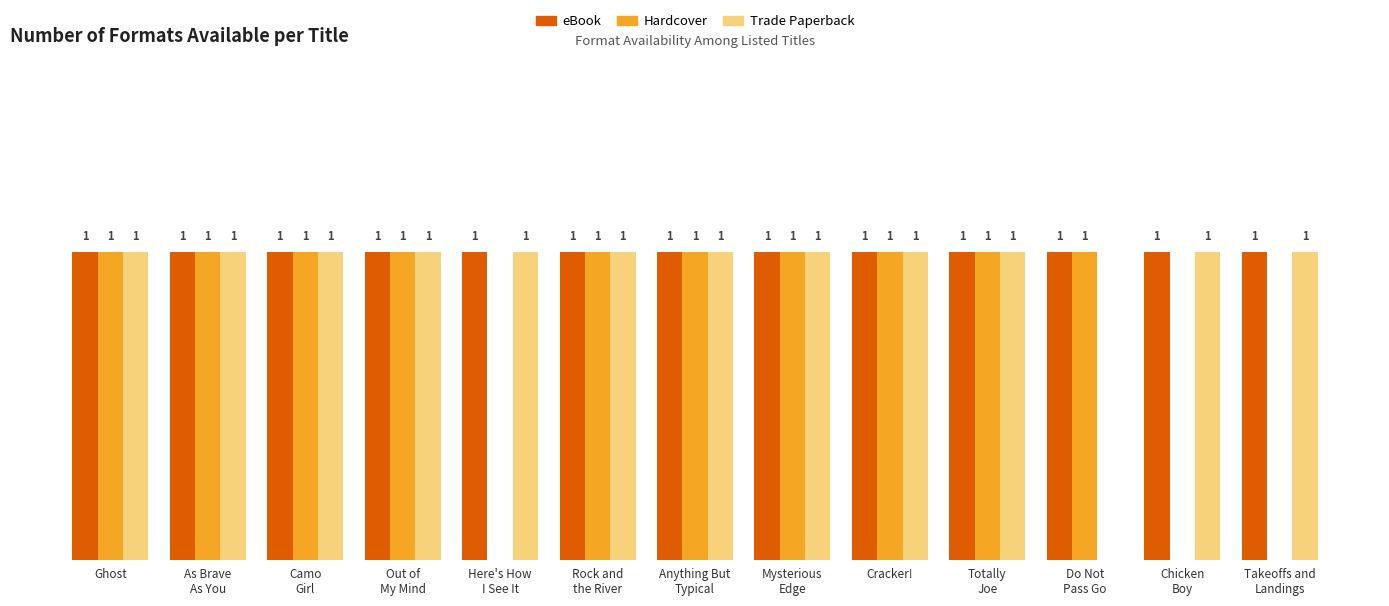

What is the difference between the maximum and minimum values in the Trade Paperback series?

1